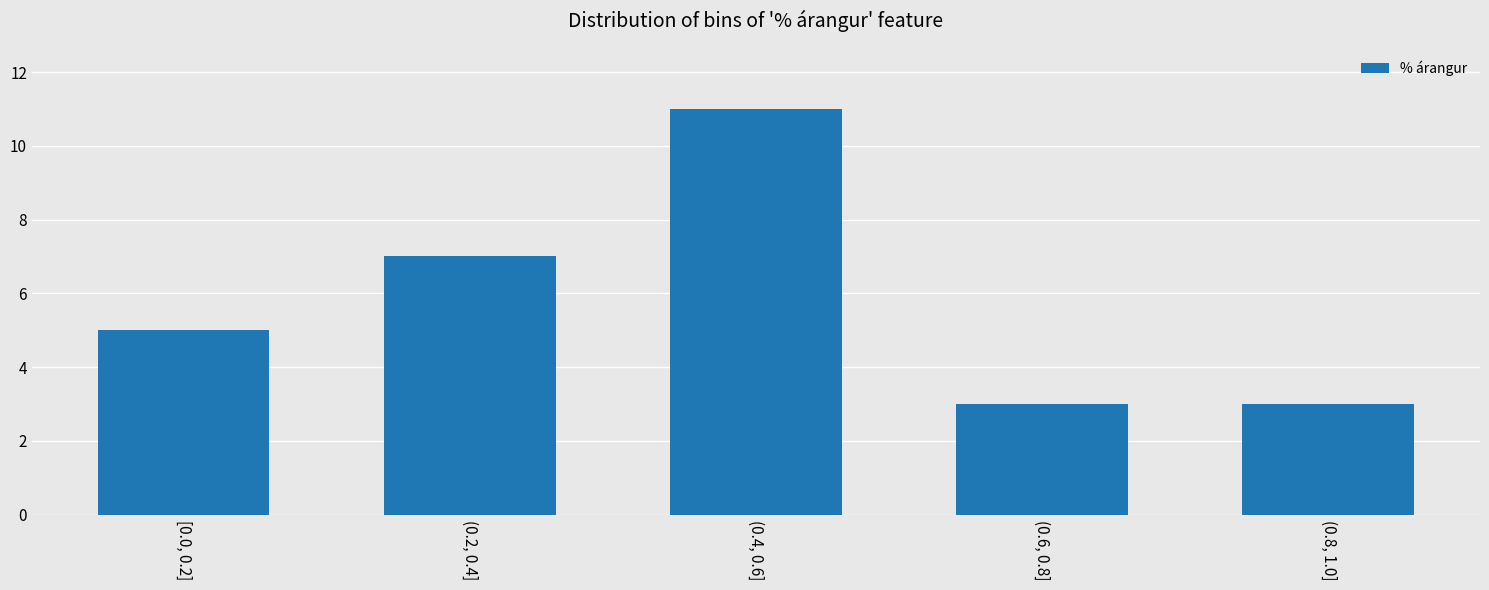

Reading left to right, what are all the values shown in this chart?

5	7	11	3	3